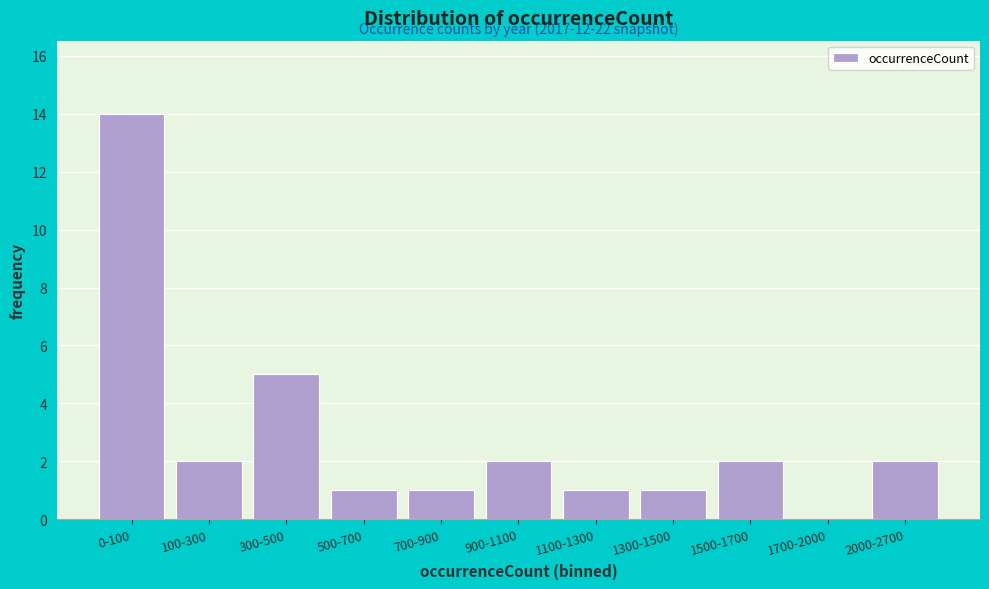

Reading right to left, extract all data points from this chart.

2000-2700=2	1700-2000=0	1500-1700=2	1300-1500=1	1100-1300=1	900-1100=2	700-900=1	500-700=1	300-500=5	100-300=2	0-100=14